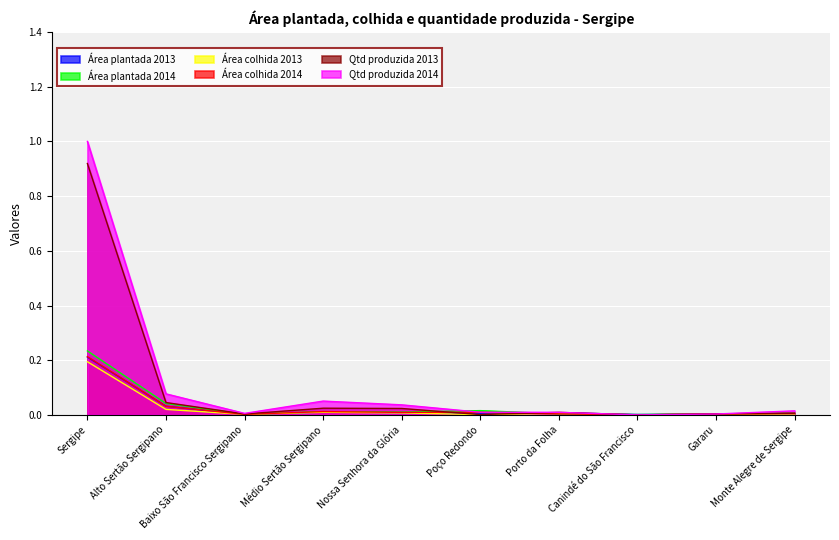

Reading left to right, extract all data points from this chart.

Área plantada 2013: Sergipe=0.2	Alto Sertão Sergipano=0.0	Baixo São Francisco Sergipano=0.0	Médio Sertão Sergipano=0.0	Nossa Senhora da Glória=0.0	Poço Redondo=0.0	Porto da Folha=0.0	Canindé do São Francisco=0.0	Gararu=0.0	Monte Alegre de Sergipe=0.0
Área plantada 2014: Sergipe=0.2	Alto Sertão Sergipano=0.0	Baixo São Francisco Sergipano=0.0	Médio Sertão Sergipano=0.0	Nossa Senhora da Glória=0.0	Poço Redondo=0.0	Porto da Folha=0.0	Canindé do São Francisco=0.0	Gararu=0.0	Monte Alegre de Sergipe=0.0
Área colhida 2013: Sergipe=0.2	Alto Sertão Sergipano=0.0	Baixo São Francisco Sergipano=0.0	Médio Sertão Sergipano=0.0	Nossa Senhora da Glória=0.0	Poço Redondo=0.0	Porto da Folha=0.0	Canindé do São Francisco=0.0	Gararu=0.0	Monte Alegre de Sergipe=0.0
Área colhida 2014: Sergipe=0.2	Alto Sertão Sergipano=0.0	Baixo São Francisco Sergipano=0.0	Médio Sertão Sergipano=0.0	Nossa Senhora da Glória=0.0	Poço Redondo=0.0	Porto da Folha=0.0	Canindé do São Francisco=0.0	Gararu=0.0	Monte Alegre de Sergipe=0.0
Qtd produzida 2013: Sergipe=0.9	Alto Sertão Sergipano=0.0	Baixo São Francisco Sergipano=0.0	Médio Sertão Sergipano=0.0	Nossa Senhora da Glória=0.0	Poço Redondo=0.0	Porto da Folha=0.0	Canindé do São Francisco=0.0	Gararu=0.0	Monte Alegre de Sergipe=0.0
Qtd produzida 2014: Sergipe=1.0	Alto Sertão Sergipano=0.1	Baixo São Francisco Sergipano=0.0	Médio Sertão Sergipano=0.1	Nossa Senhora da Glória=0.0	Poço Redondo=0.0	Porto da Folha=0.0	Canindé do São Francisco=0.0	Gararu=0.0	Monte Alegre de Sergipe=0.0